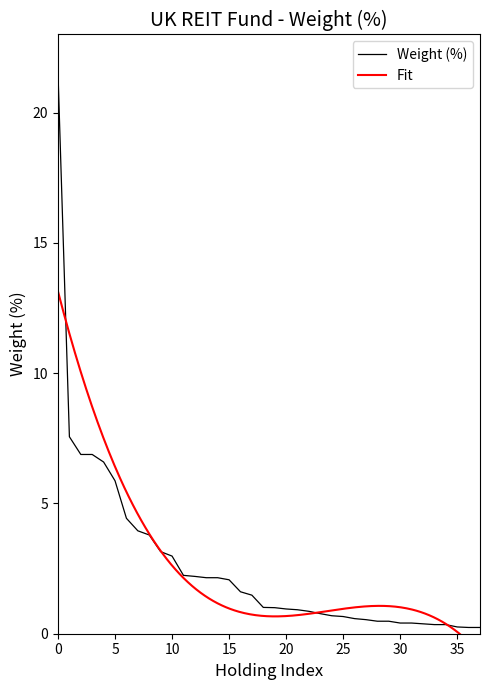

The value of Weight (%) at 15 is 2.1. True or false?

True